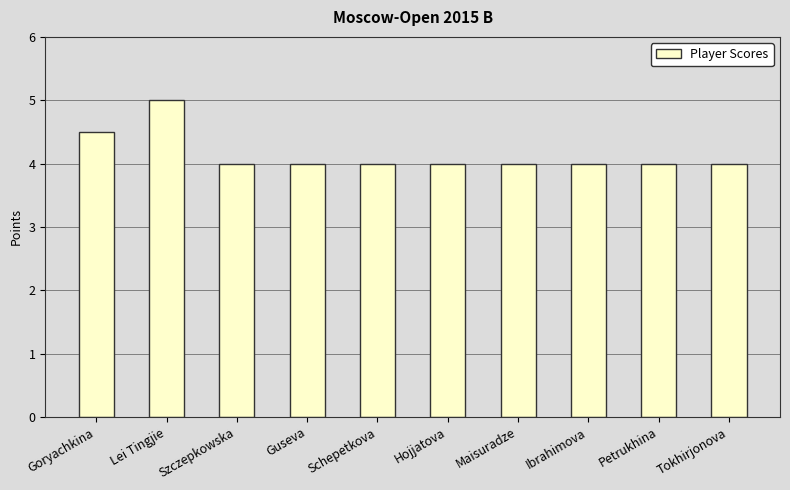

What is the label of the 7th bar from the left?

Maisuradze